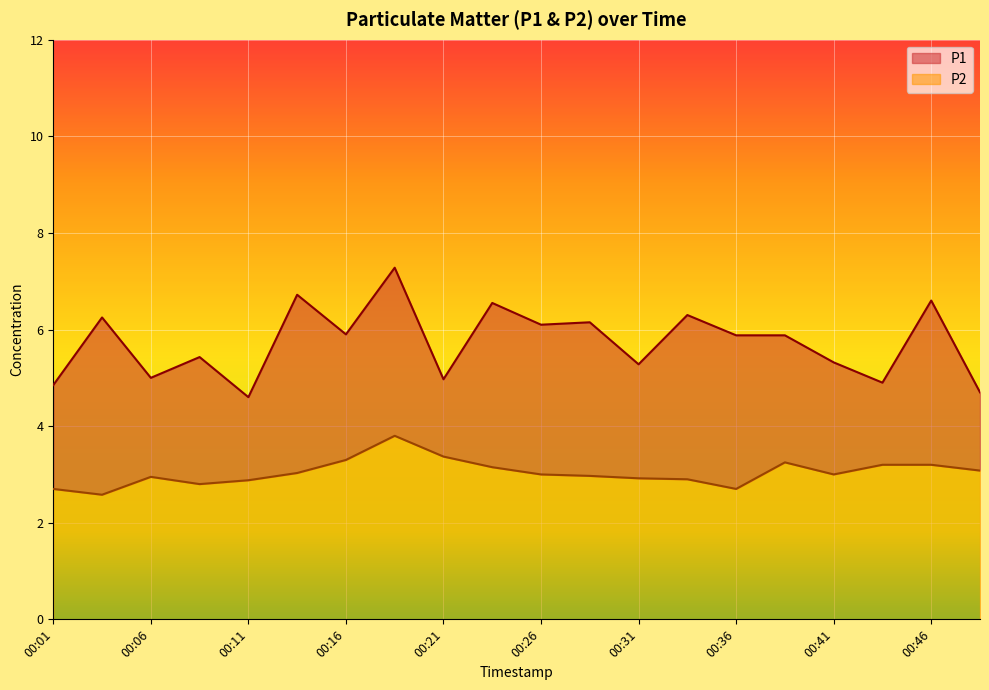

What is the difference between the maximum and minimum values in the P1 series?

2.7